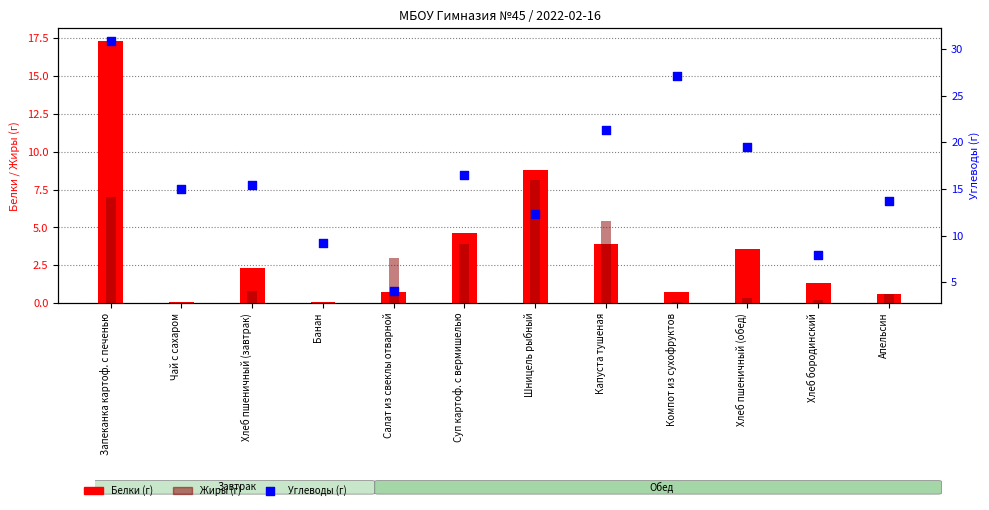

Is the value of Белки (г) at Хлеб пшеничный (завтрак) greater than the value of Углеводы (г) at Апельсин?

No